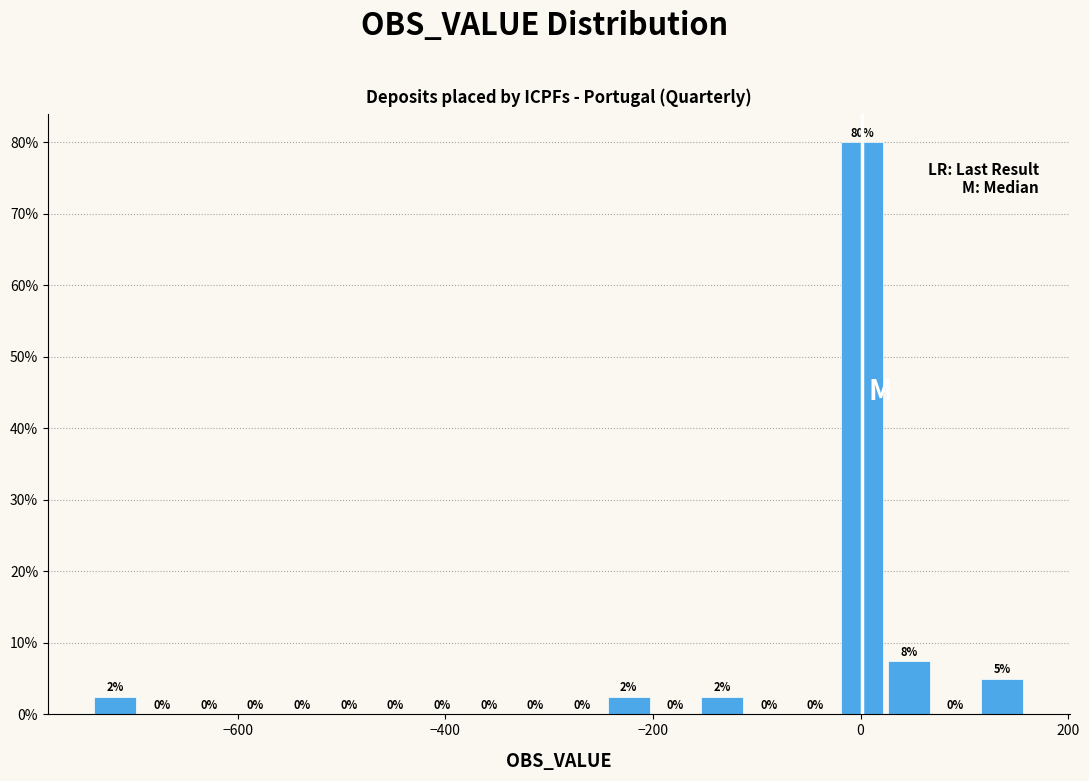

Around what value on the x-axis is the tallest bar? Give the approximate position of its centre, as read against the axis.

0